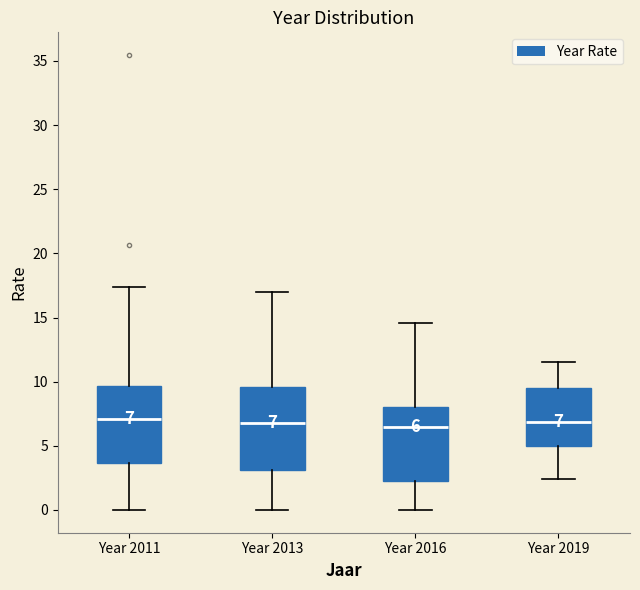

Comparing the boxes themselves (not the whiskers), which one is the tallest?

Year 2013